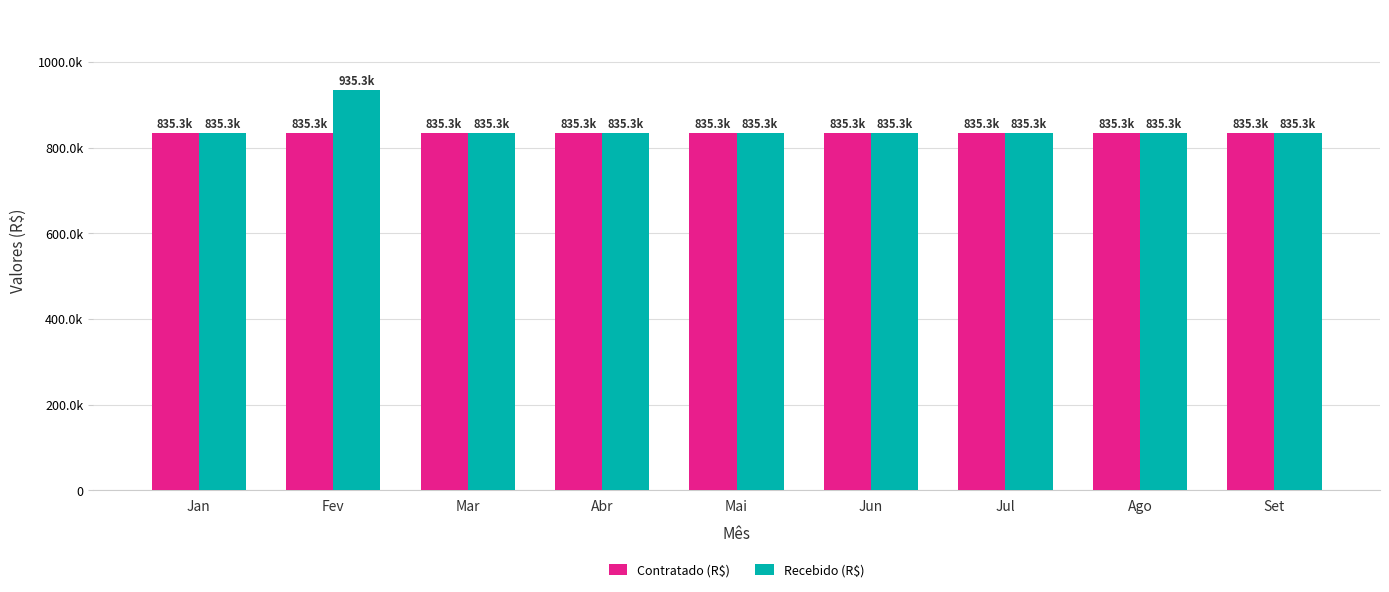

Between Mai and Fev, which is larger?

Mai